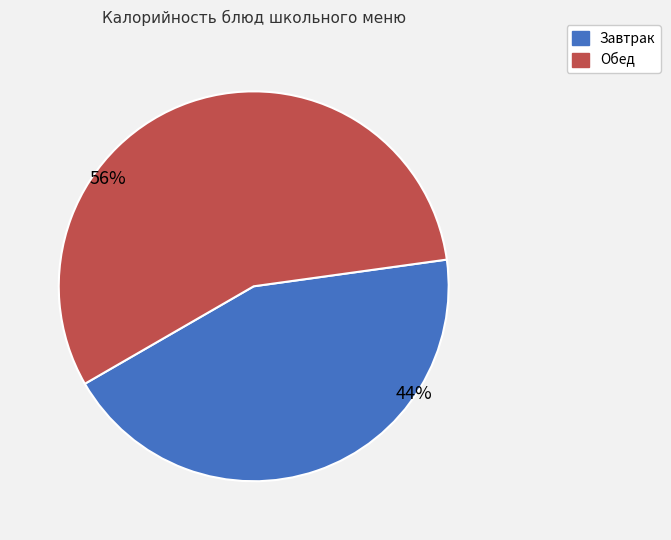

Is there a majority slice in this chart?

Yes